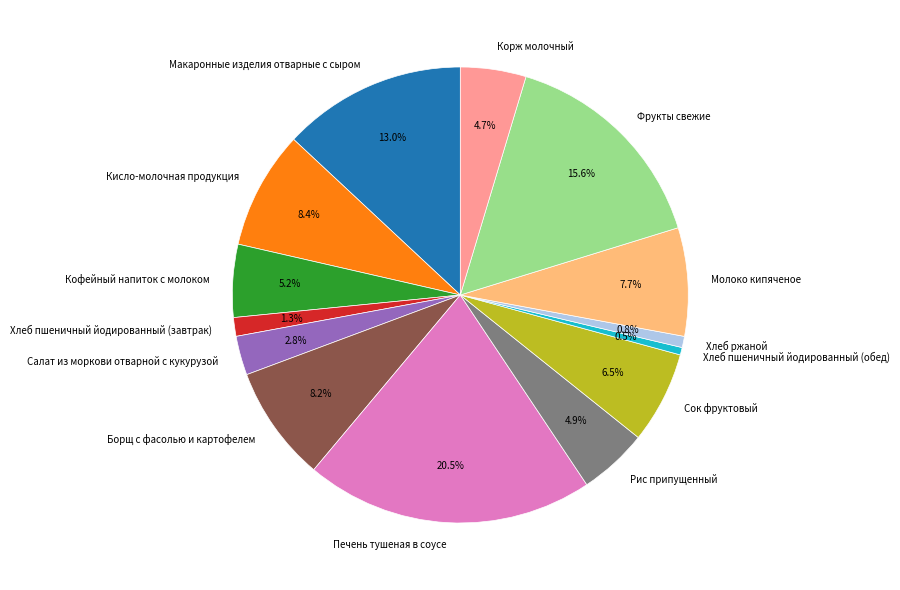

What percentage is NOT represented by Корж молочный?

95.3%